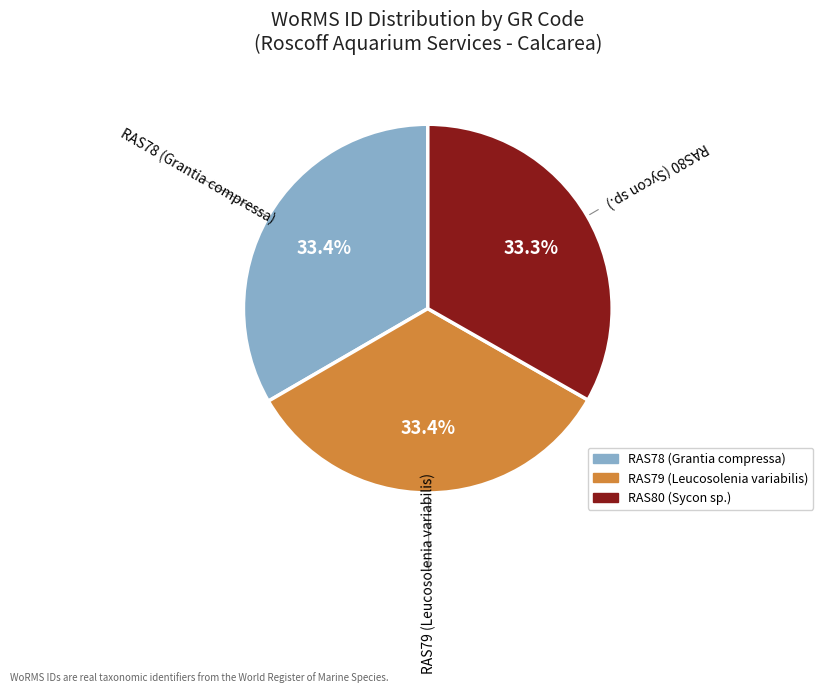

Count the number of slices in the pie.

3